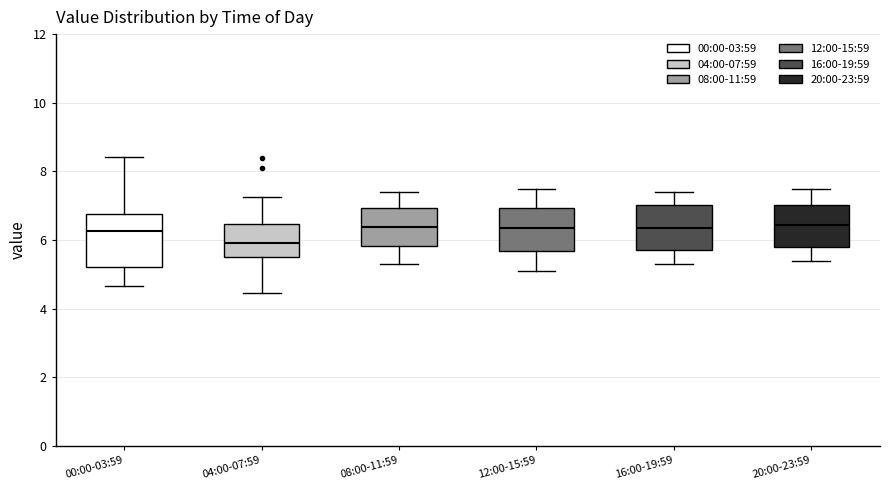

Reading left to right, transcribe this box plot: for each box, give where its median line is, the range the box spans, and where its two whiskers end, as read against the y-axis. The values are not printed on the chart, so give them approximately, as read against the axis.

00:00-03:59: median 6.2, box 5.2 to 6.8, whiskers 4.6 to 8.4
04:00-07:59: median 6.0, box 5.4 to 6.4, whiskers 4.4 to 7.2
08:00-11:59: median 6.4, box 5.8 to 7.0, whiskers 5.4 to 7.4
12:00-15:59: median 6.4, box 5.6 to 7.0, whiskers 5.2 to 7.6
16:00-19:59: median 6.4, box 5.8 to 7.0, whiskers 5.4 to 7.4
20:00-23:59: median 6.4, box 5.8 to 7.0, whiskers 5.4 to 7.6